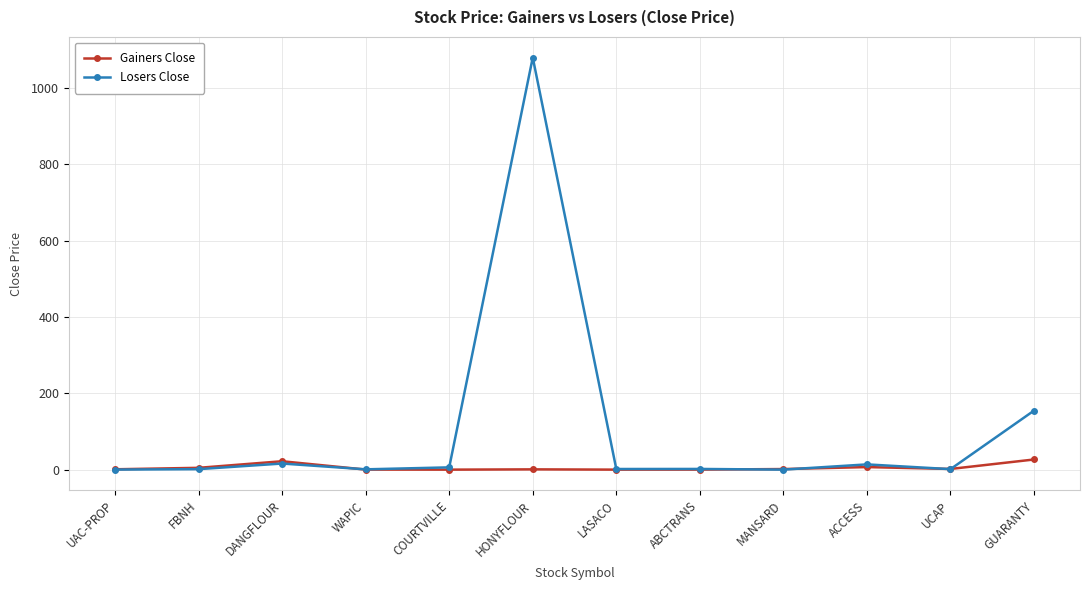

The value of Losers Close at HONYFLOUR is 662.0. True or false?

False